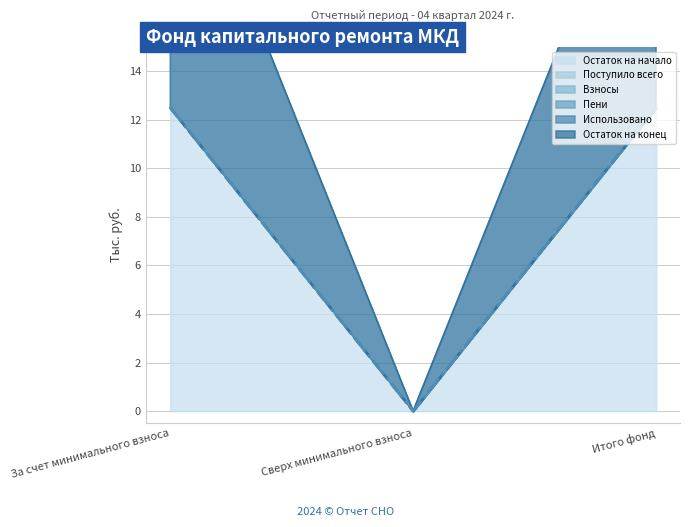

Read the Остаток на конец value at За счет минимального взноса.

12.5